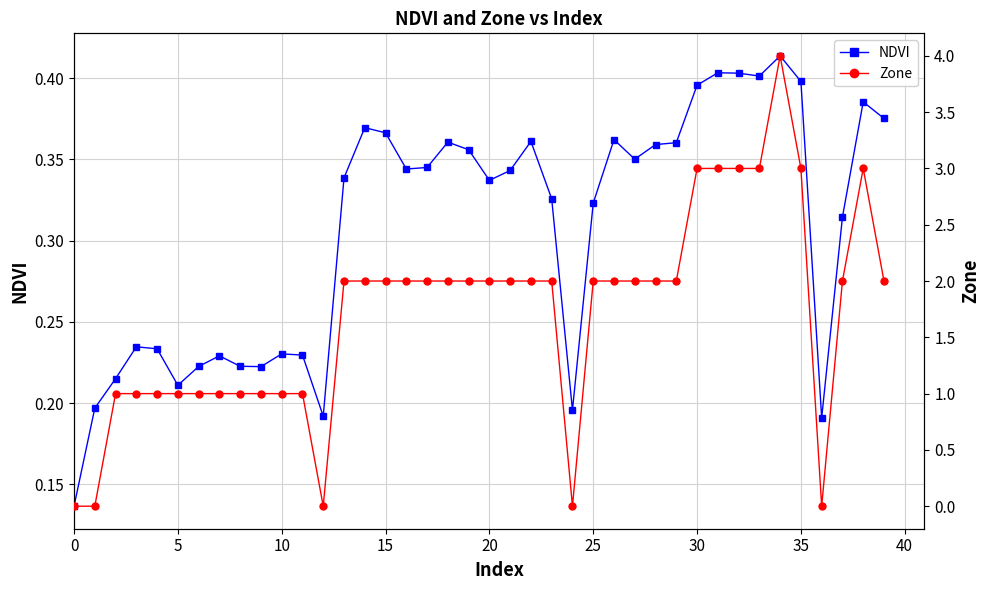

Reading left to right, extract all data points from this chart.

NDVI: 0.1	0.2	0.2	0.2	0.2	0.2	0.2	0.2	0.2	0.2	0.2	0.2	0.2	0.3	0.4	0.4	0.3	0.3	0.4	0.4	0.3	0.3	0.4	0.3	0.2	0.3	0.4	0.4	0.4	0.4	0.4	0.4	0.4	0.4	0.4	0.4	0.2	0.3	0.4	0.4
Zone: 0.0	0.0	1.0	1.0	1.0	1.0	1.0	1.0	1.0	1.0	1.0	1.0	0.0	2.0	2.0	2.0	2.0	2.0	2.0	2.0	2.0	2.0	2.0	2.0	0.0	2.0	2.0	2.0	2.0	2.0	3.0	3.0	3.0	3.0	4.0	3.0	0.0	2.0	3.0	2.0